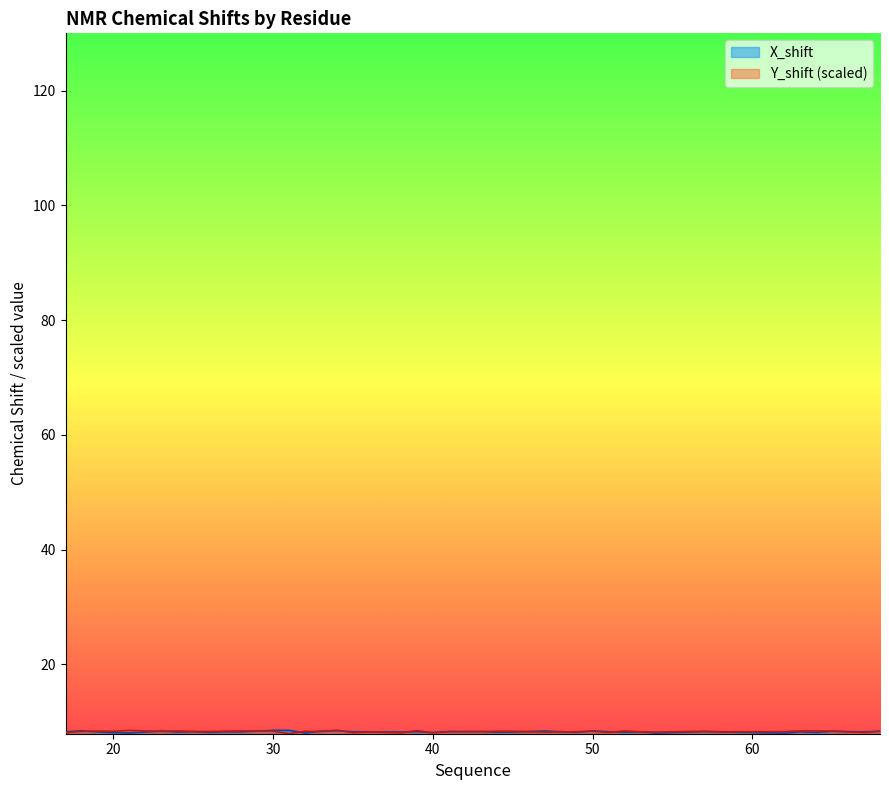

How many interior local valleys does the X_shift series have?

14